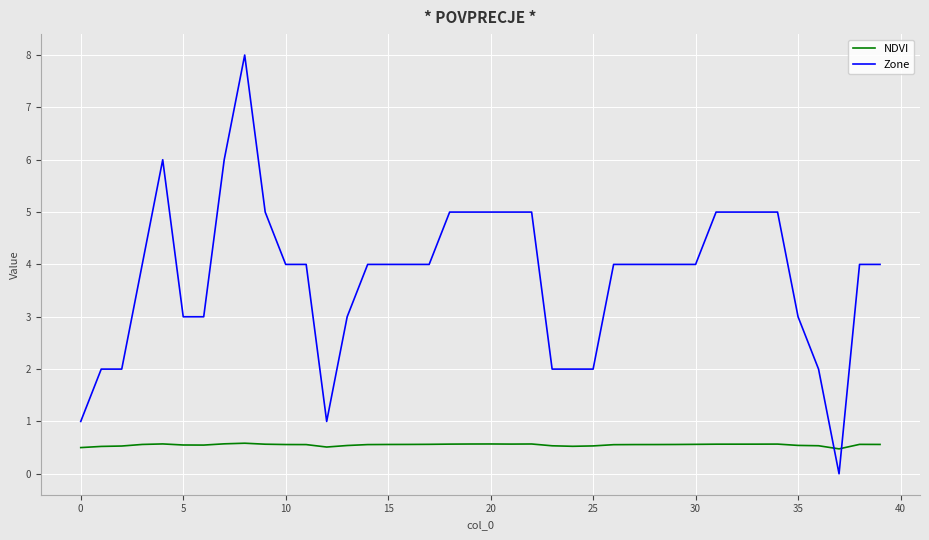

What is the greatest value displayed?

8.0